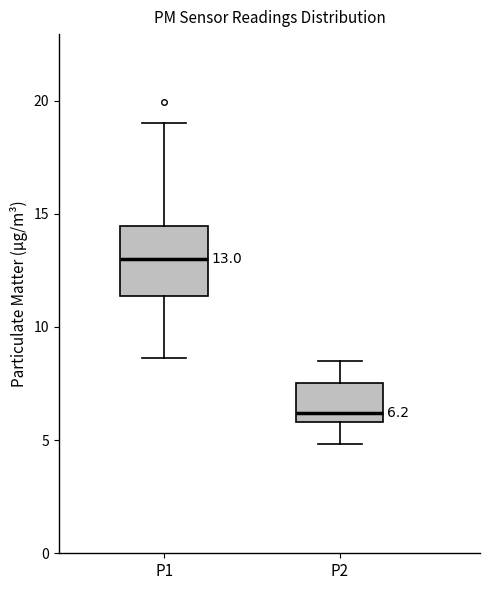

Which box has the highest median line?

P1